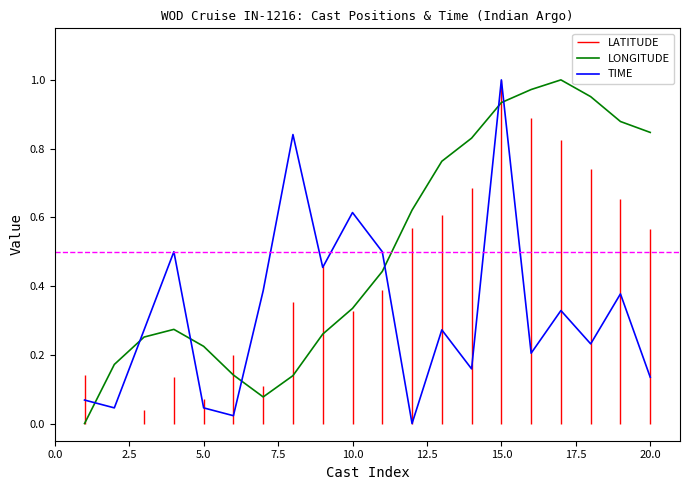

Which category has the highest value in the TIME series?

15.0